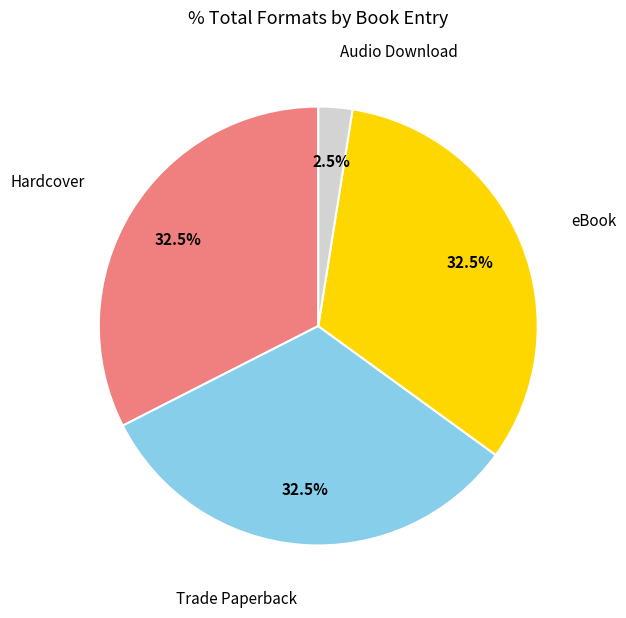

Between Hardcover and Audio Download, which is larger?

Hardcover